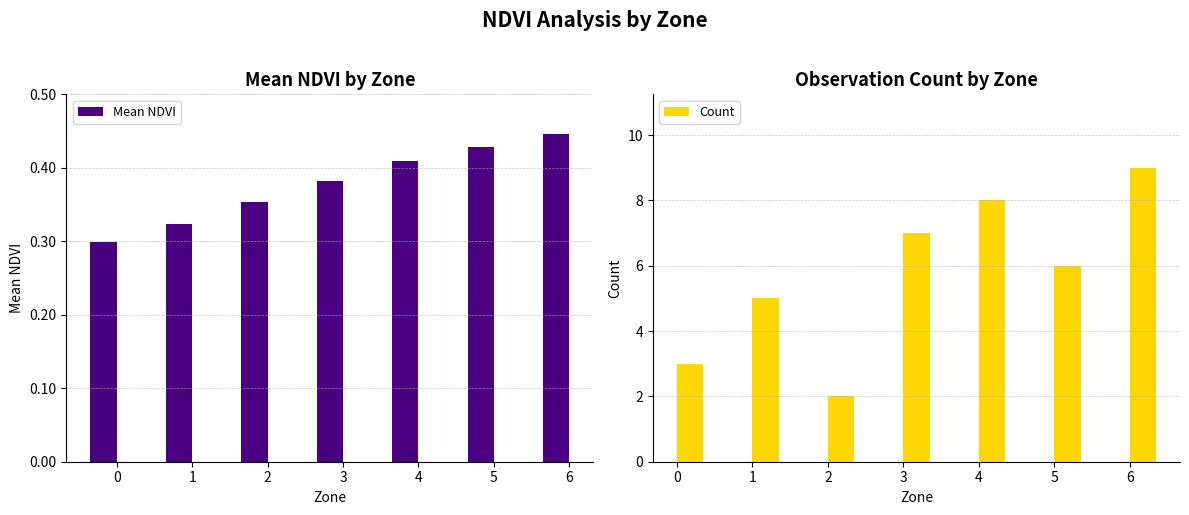

At which category is the sum across all series the highest?

6